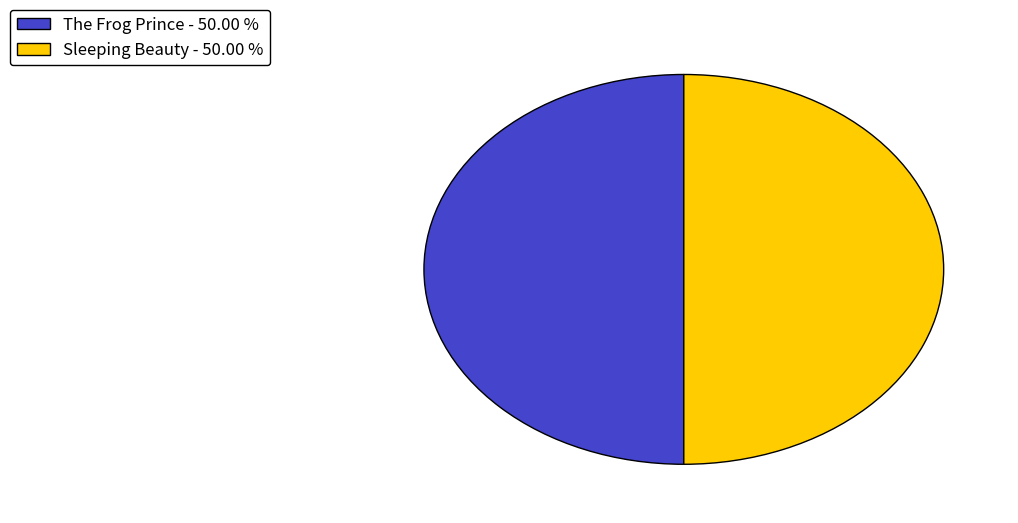

Approximately how many times larger is the value at Sleeping Beauty compared to The Frog Prince?

1.0